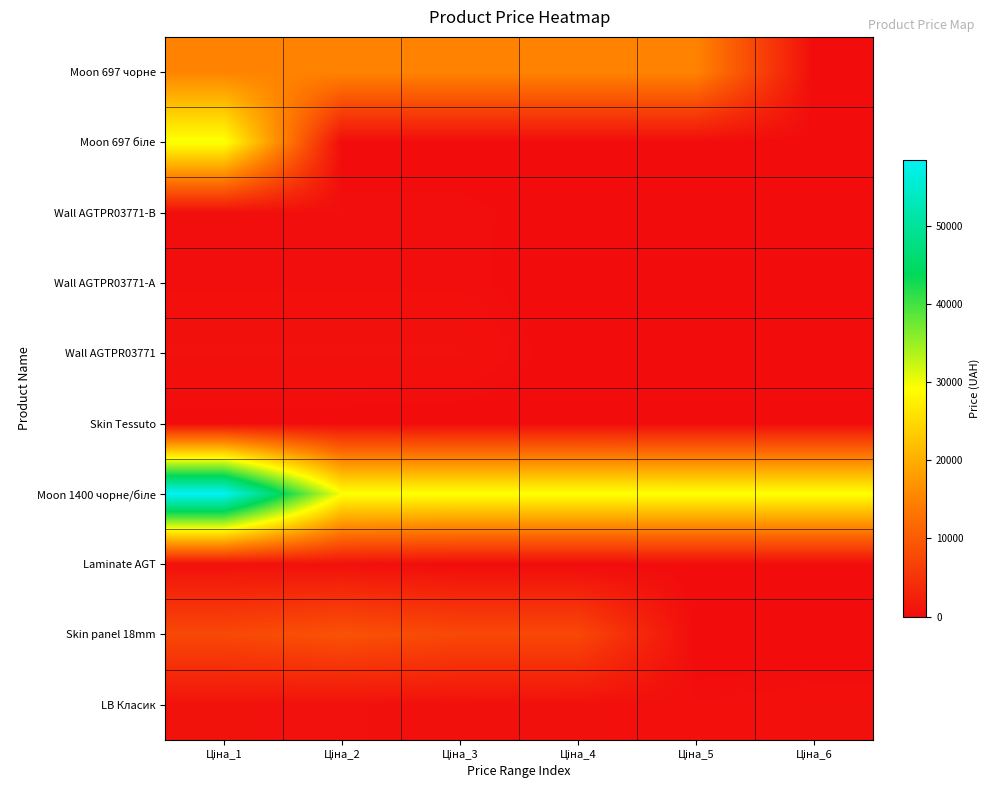

At Ціна_5, list the series in order from largest to smallest.

Moon 1400 чорне/біле, Moon 697 чорне, LB Класик, Moon 697 біле, Wall AGTPR03771-B, Wall AGTPR03771-А, Wall AGTPR03771, Skin Tessuto, Laminate AGT, Skin panel 18mm